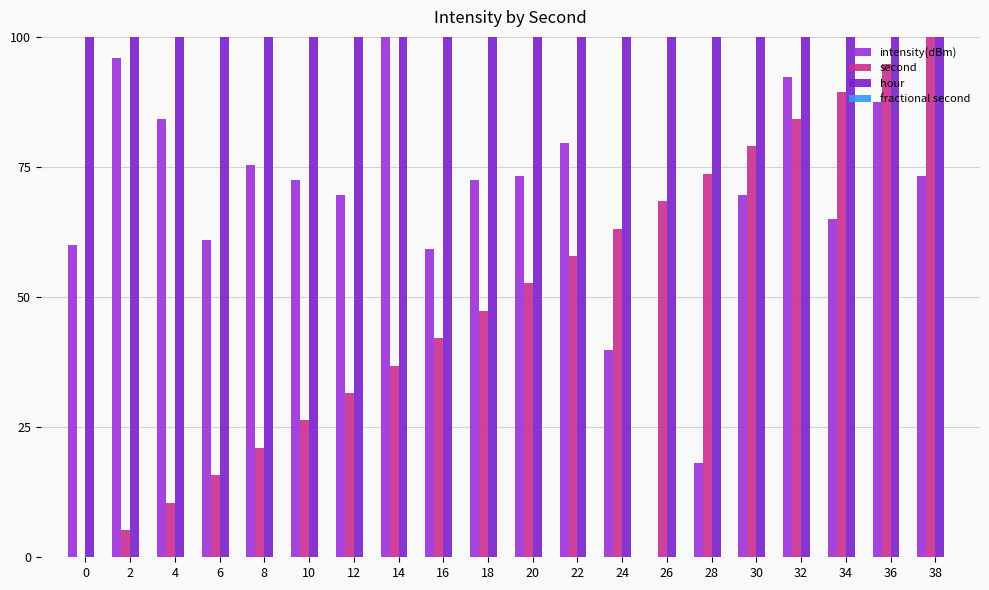

What is the greatest value displayed?

100.0